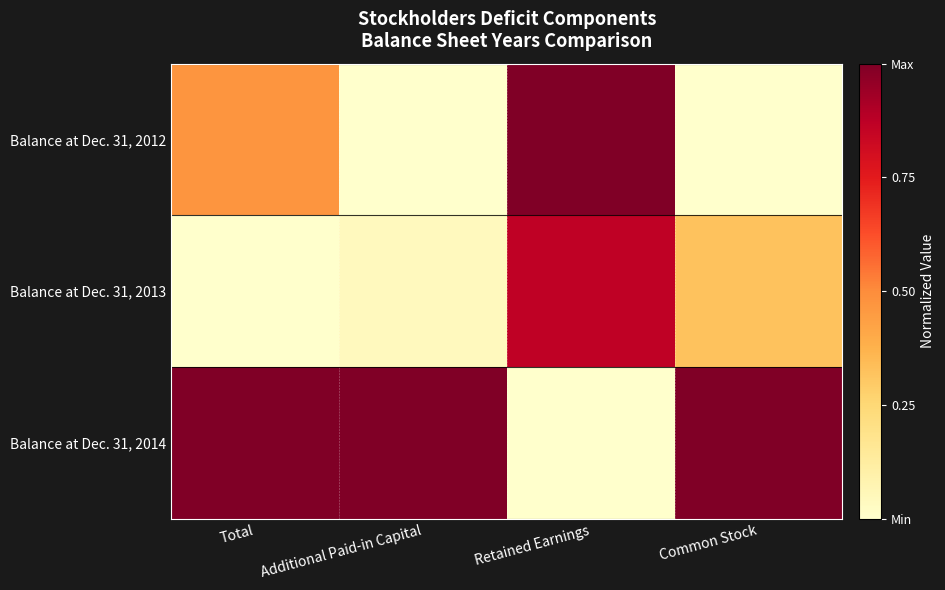

Reading right to left, what are all the values shown in this chart?

Balance at Dec. 31, 2012: Common Stock=0.0	Retained Earnings=1.0	Additional Paid-in Capital=0.0	Total=0.5
Balance at Dec. 31, 2013: Common Stock=0.3	Retained Earnings=0.9	Additional Paid-in Capital=0.0	Total=0.0
Balance at Dec. 31, 2014: Common Stock=1.0	Retained Earnings=0.0	Additional Paid-in Capital=1.0	Total=1.0